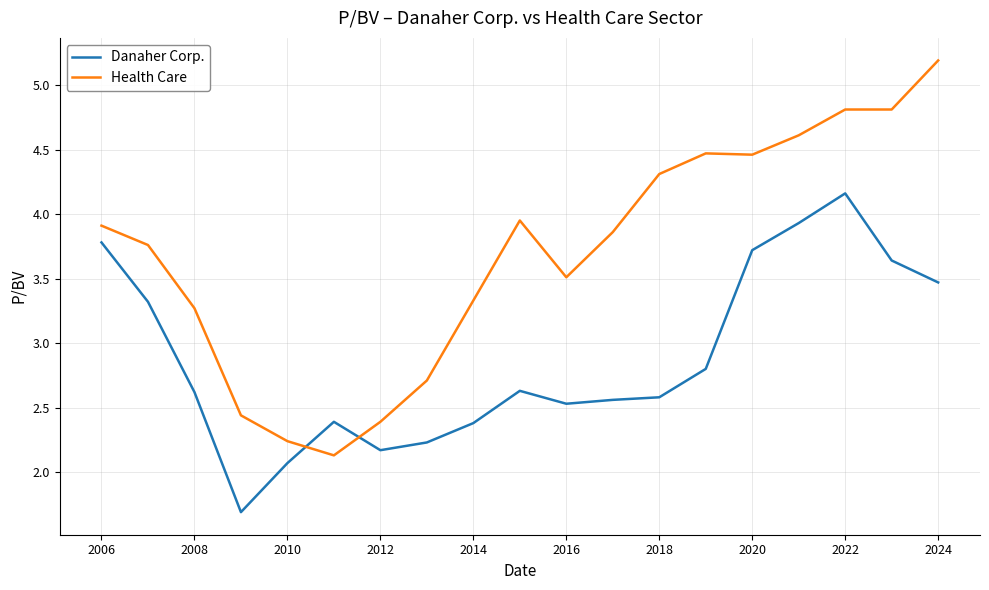

What is the maximum value for Health Care?

5.2